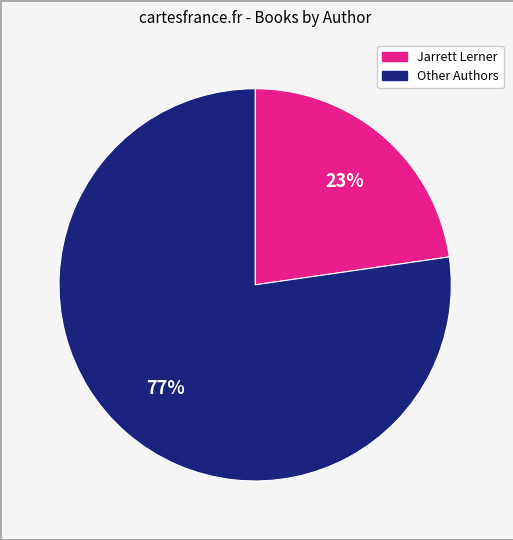

Is there a majority slice in this chart?

Yes